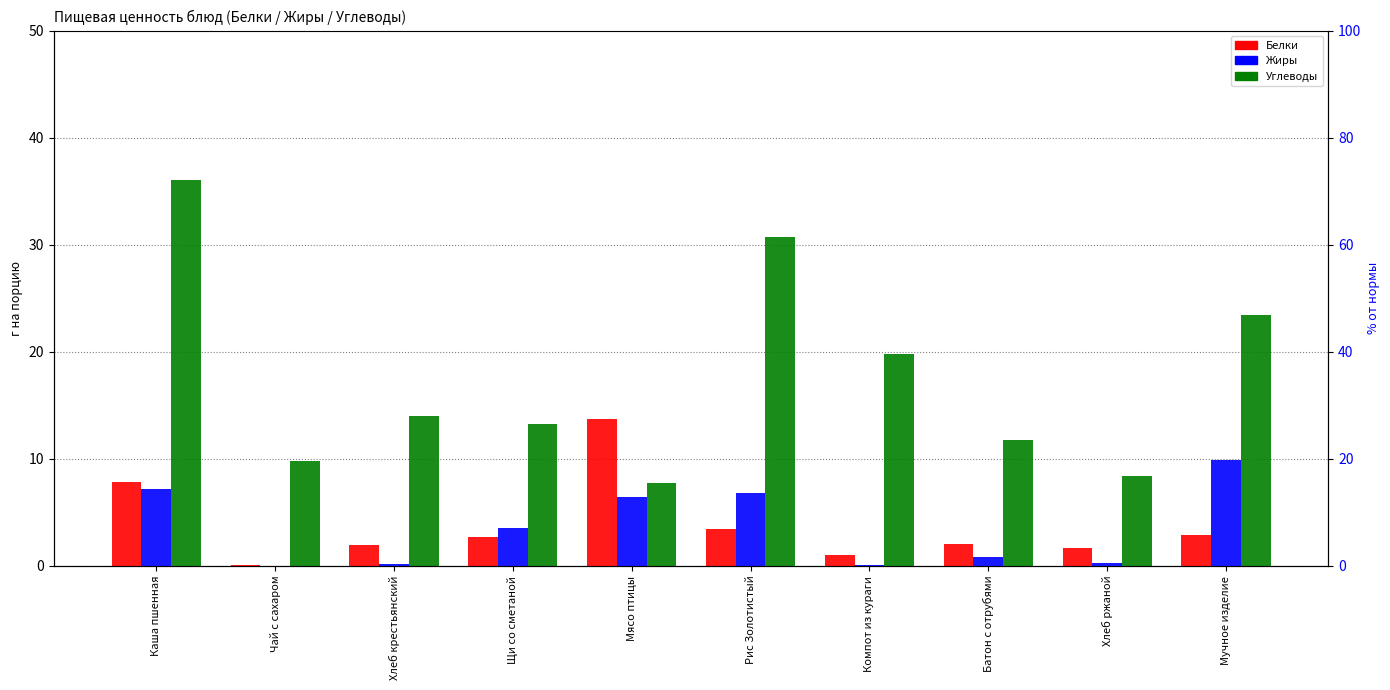

At Мучное изделие, list the series in order from largest to smallest.

Углеводы, Жиры, Белки